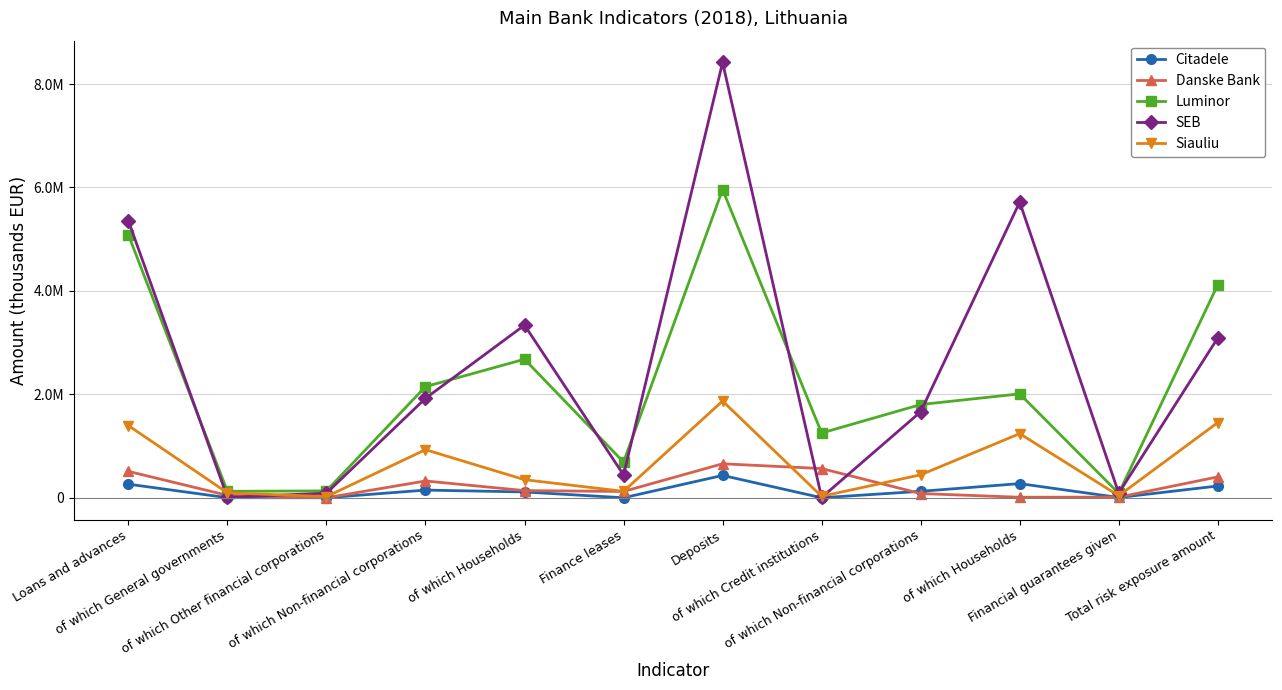

Where is Siauliu nearest to the value 946260?

of which Non-financial corporations